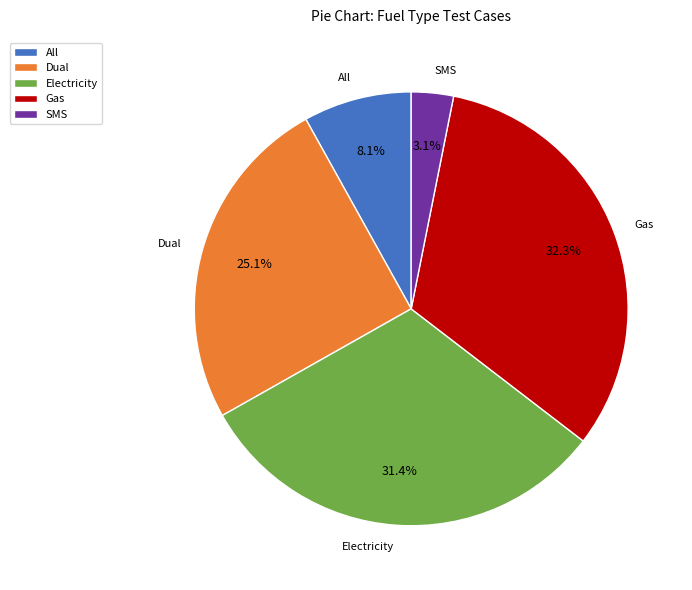

True or false: Electricity accounts for 44% of the total.

False